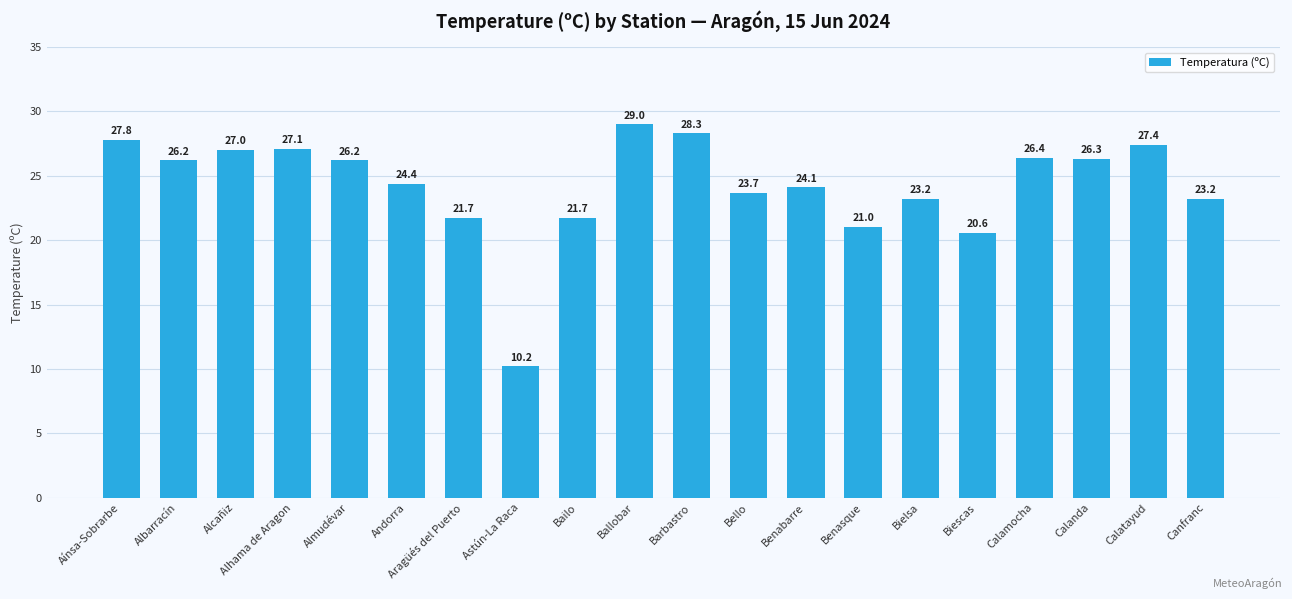

Approximately how many times larger is the value at Canfranc compared to Calanda?

0.9